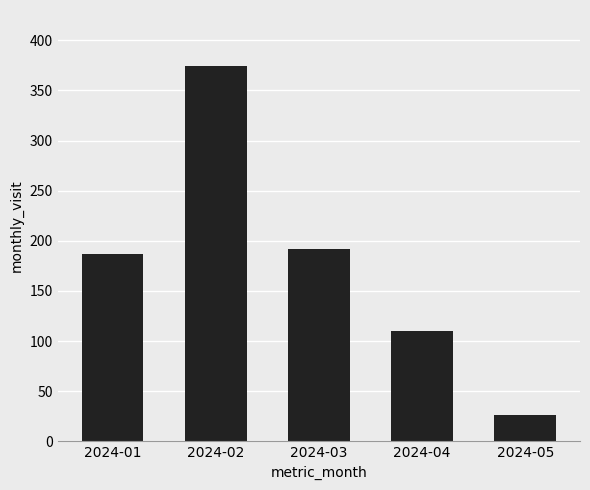

Approximately how many times larger is the value at 2024-05 compared to 2024-03?

0.1